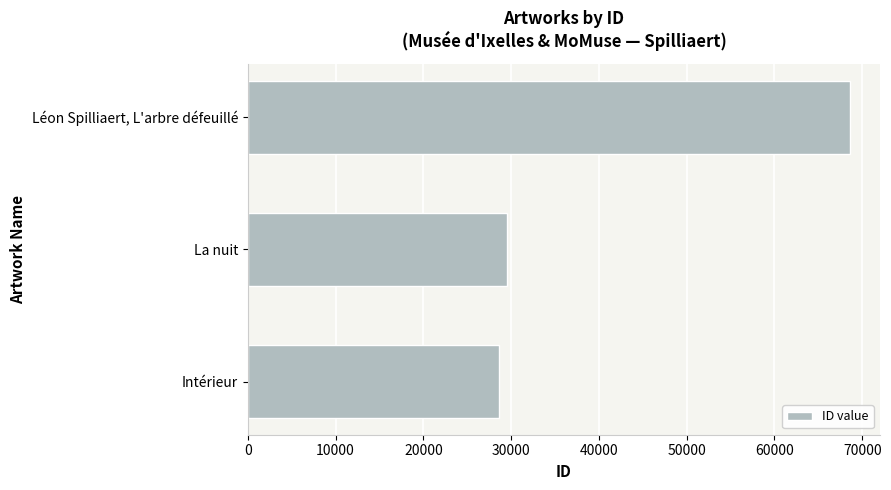

Is it true that the value at Léon Spilliaert, L'arbre défeuillé is 107884?

False